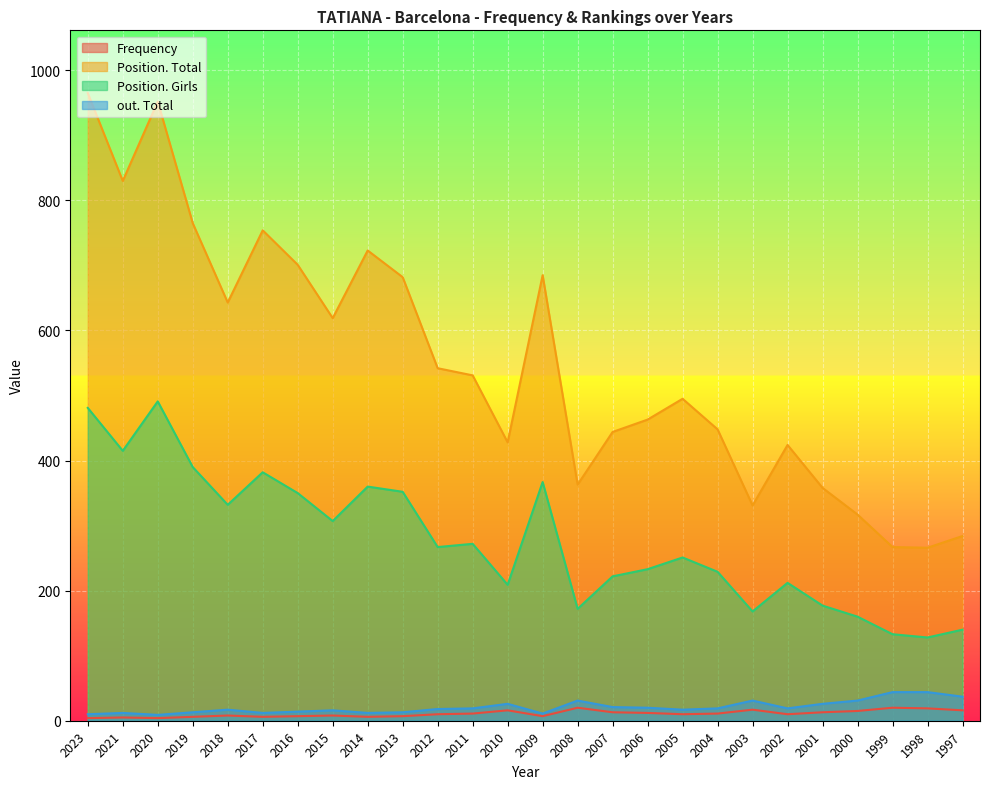

Count the number of data series in this chart.

4